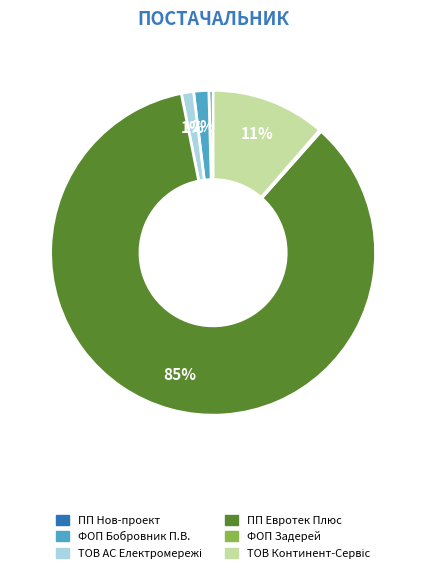

To the nearest percent, what is the average slice percentage?

17%